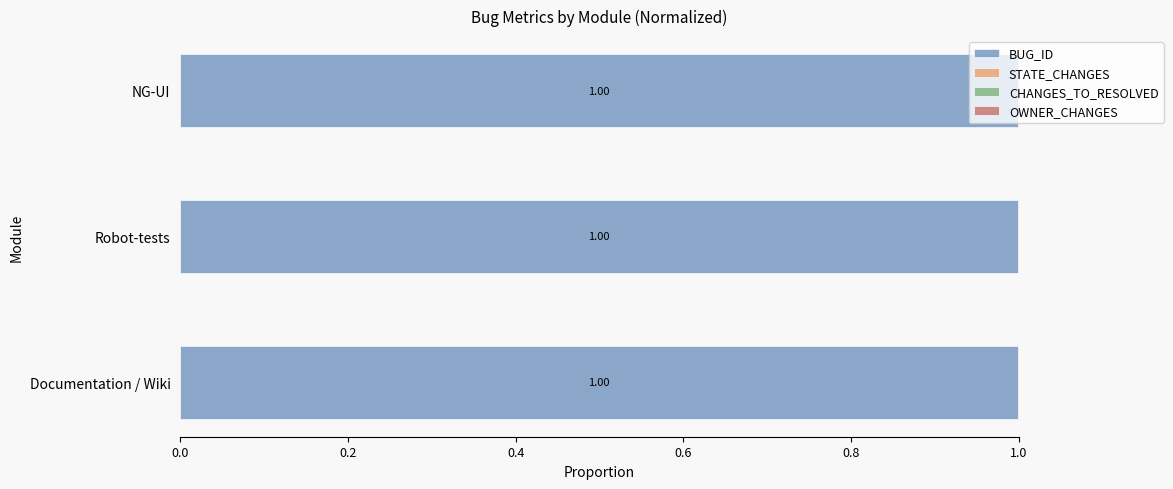

What is the sum of all BUG_ID values?

3.0